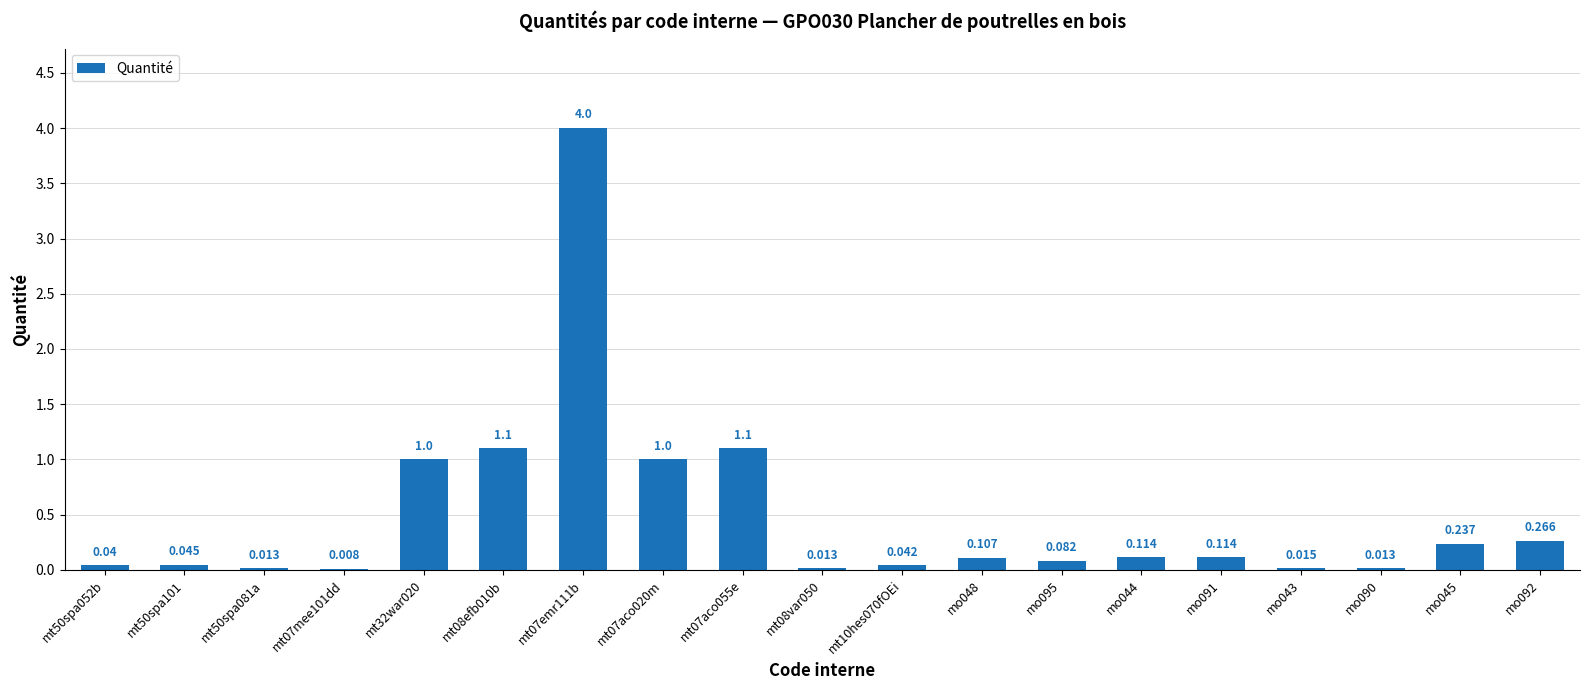

Count the number of data series in this chart.

1